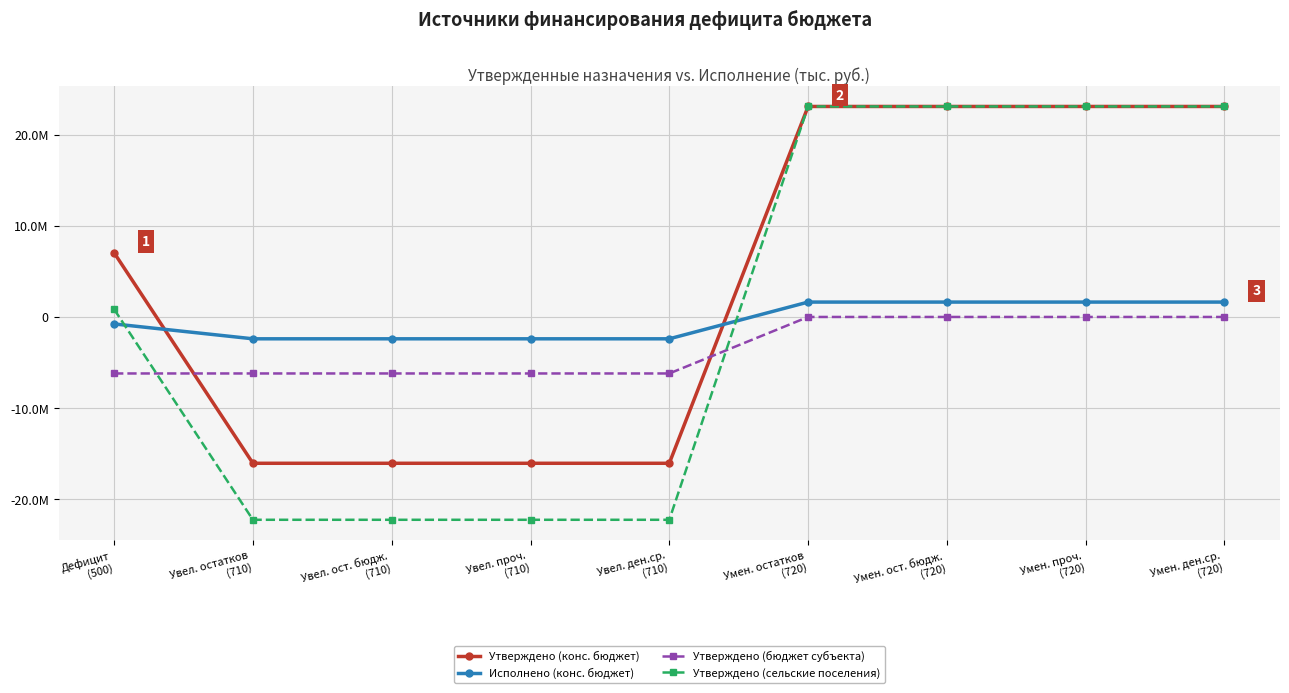

Is it true that Утверждено (сельские поселения) equals -6773412.0 at Увел. проч.
(710)?

False